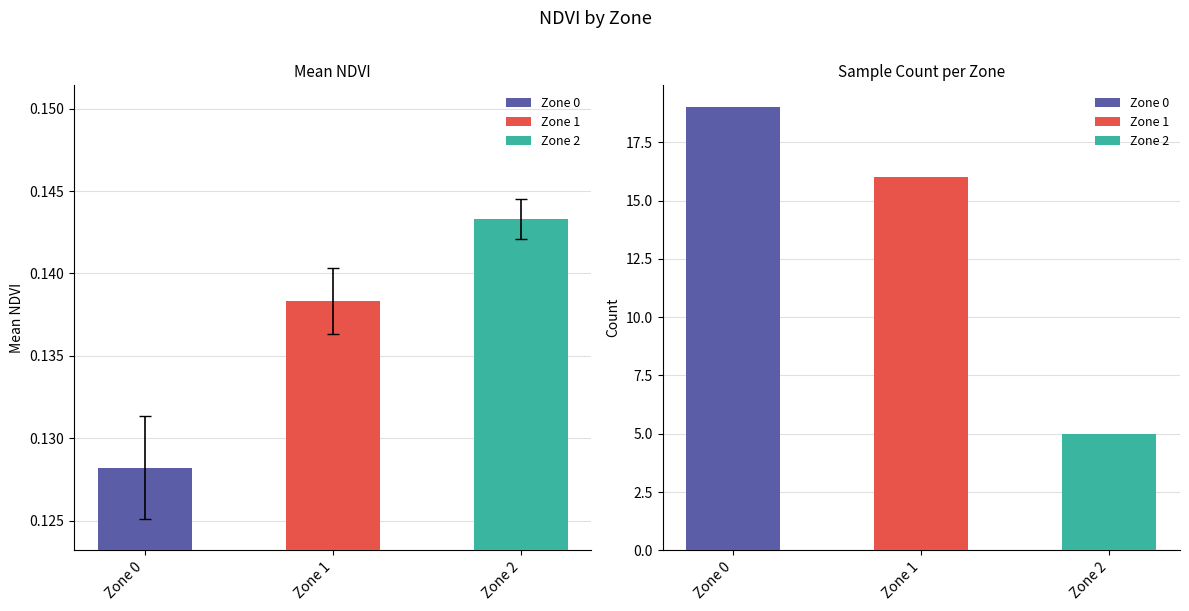

Where is Count nearest to the value 0?

Zone 0